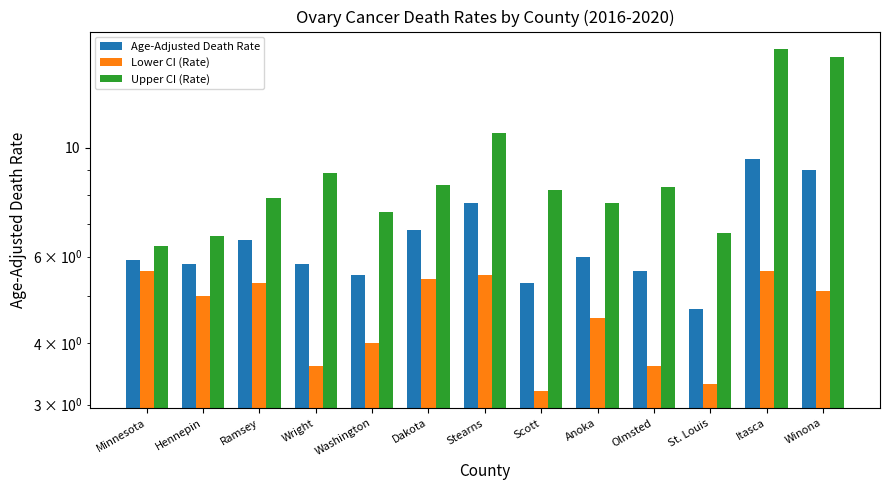

What is the greatest value displayed?

15.9